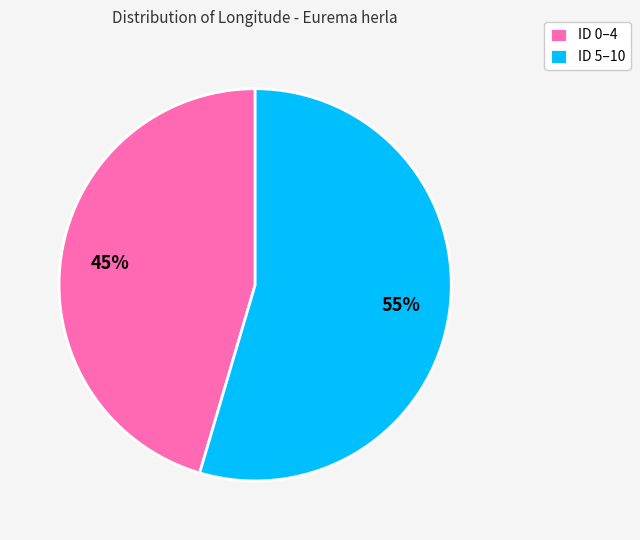

Is it true that ID 5–10 is 65% of the pie?

False